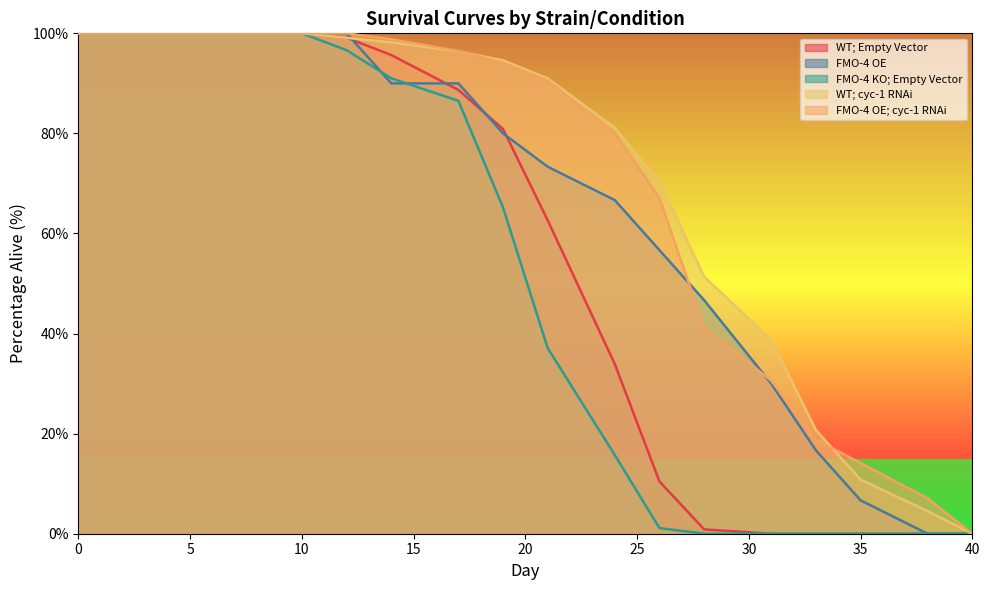

True or false: FMO-4 KO; Empty Vector and WT; cyc-1 RNAi cross at least once.

False